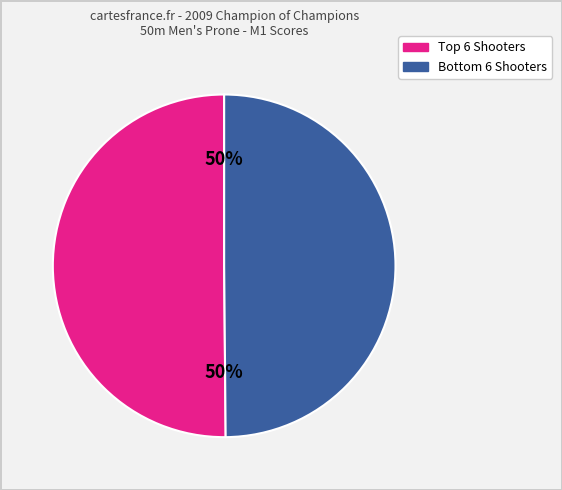

To the nearest percent, what is the average slice percentage?

50%